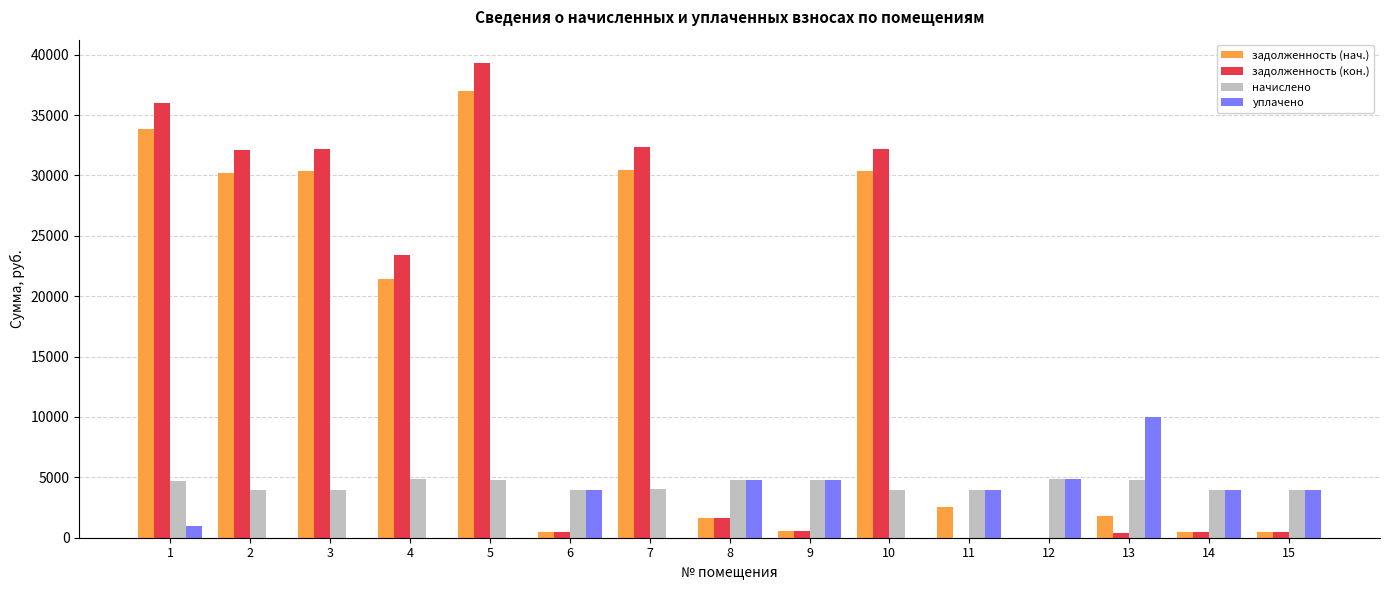

What is the approximate value of задолженность (кон.) at 4?

23424.2